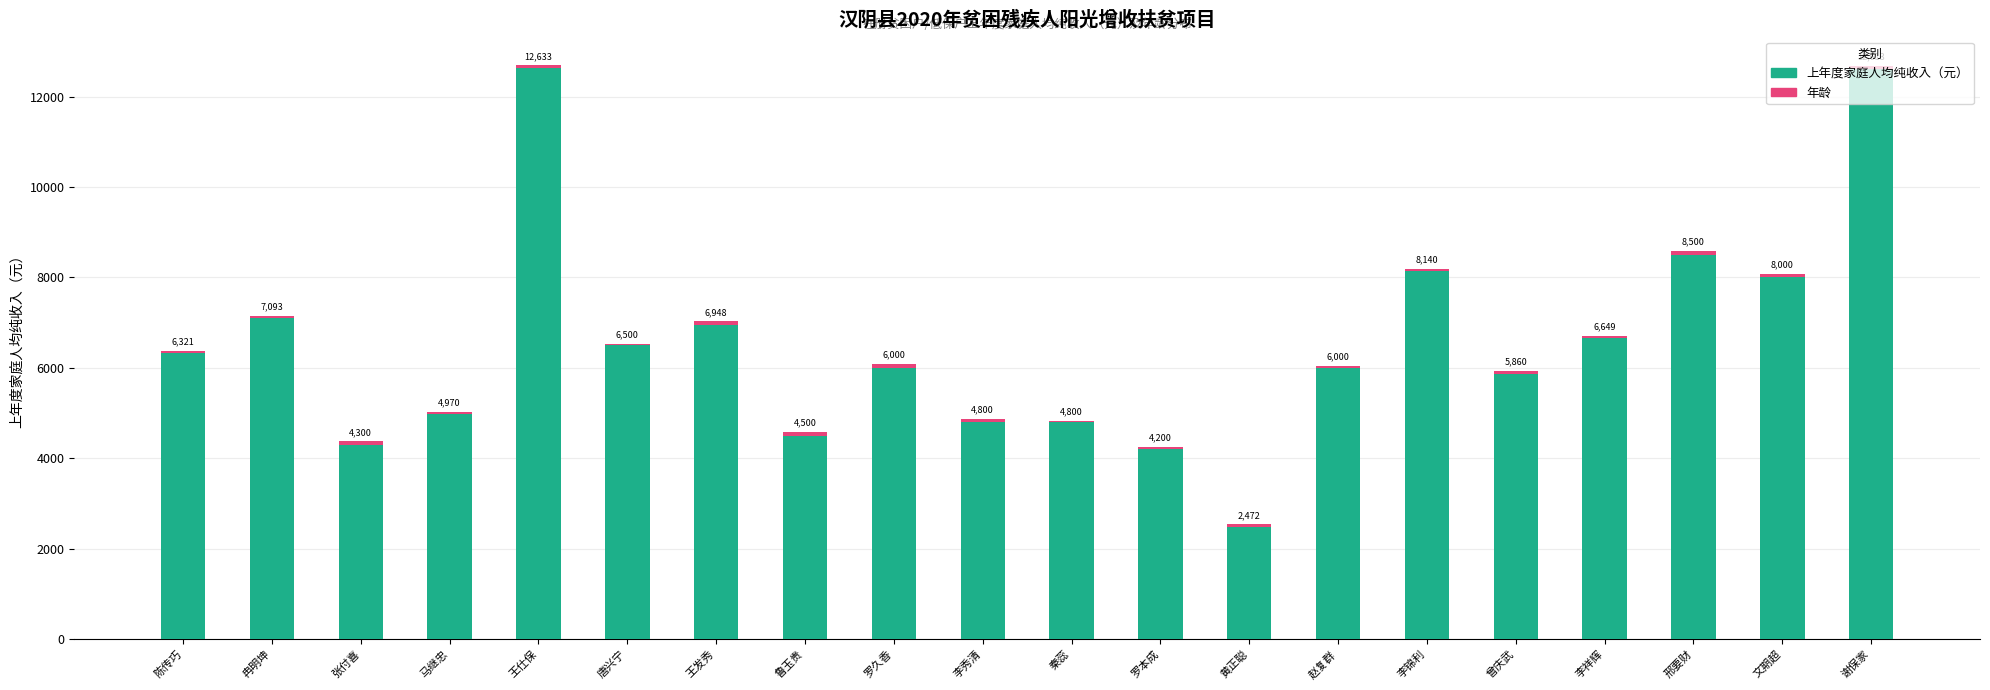

How many data points does each series have?

20